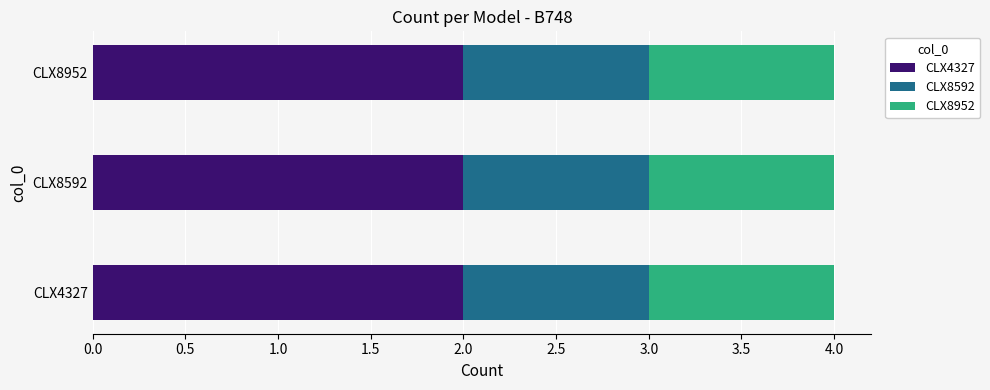

What is the total value across all series at CLX8952?

4